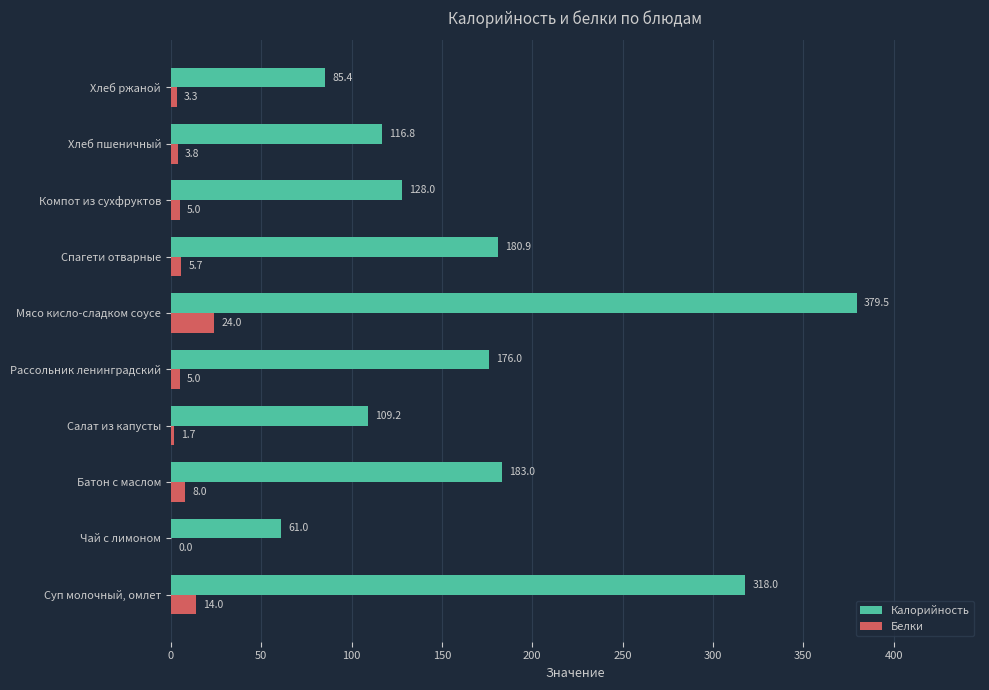

How many data points does each series have?

10